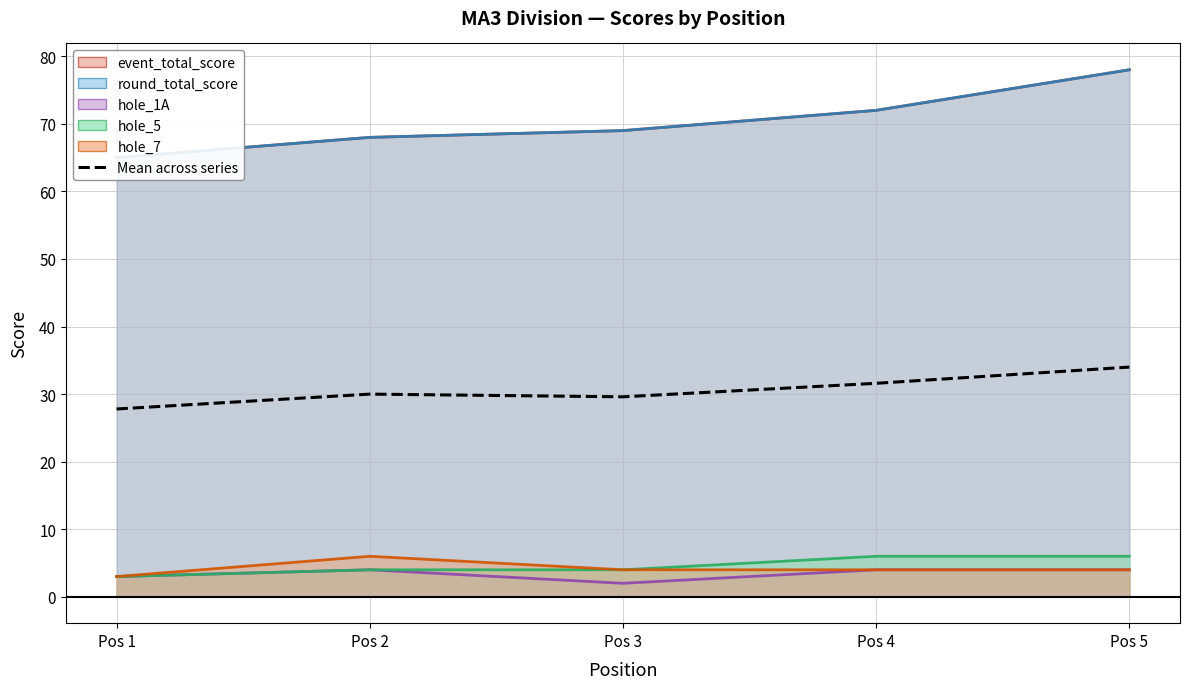

Reading left to right, list all the values displayed in this chart.

27.8	30.0	29.6	31.6	34.0